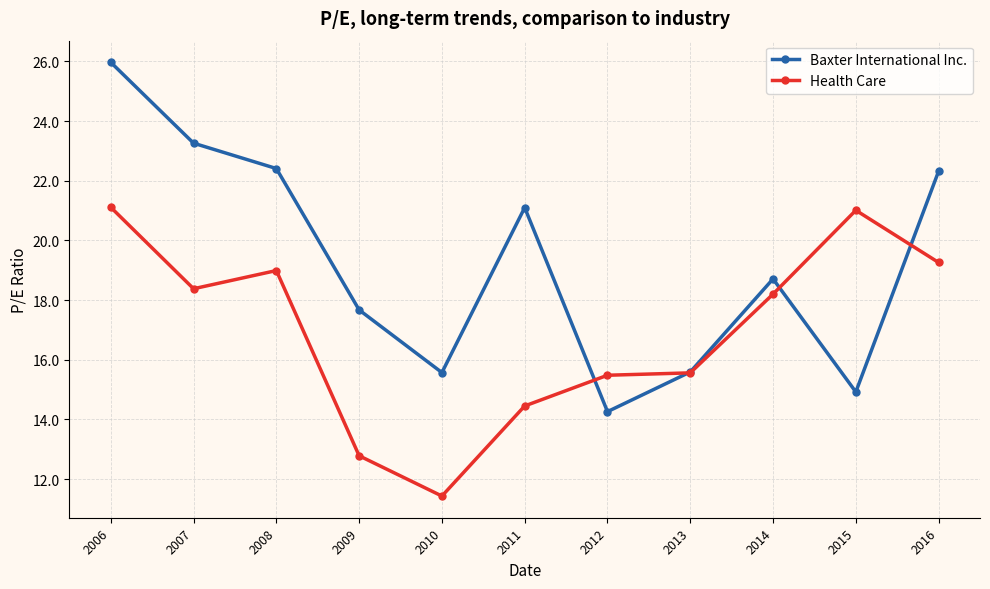

What is the value of the Health Care point at the 8th from the left?

15.6